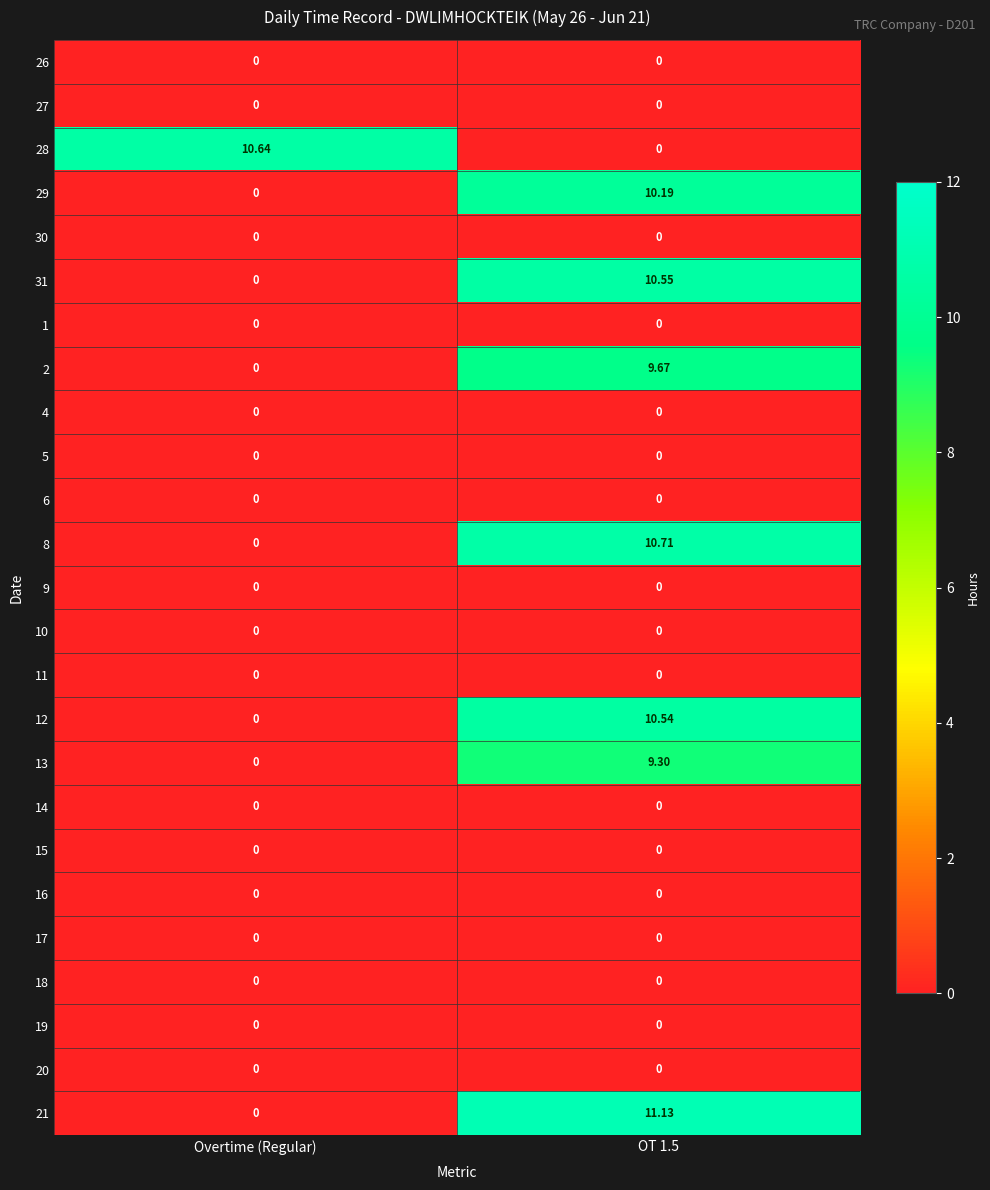

At which label does 21 reach its minimum?

Overtime (Regular)